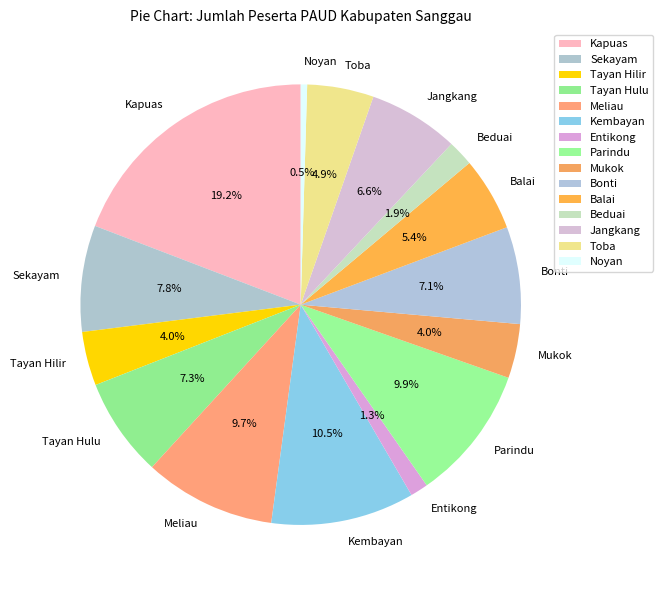

Count the number of slices in the pie.

15